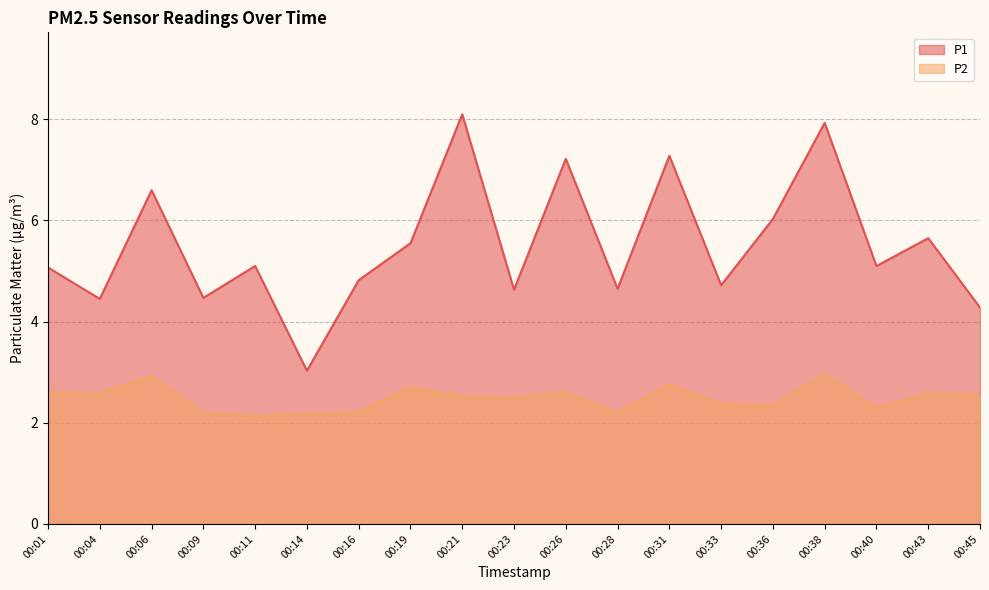

Reading left to right, extract all data points from this chart.

P1: 00:01=5.1	00:04=4.5	00:06=6.6	00:09=4.5	00:11=5.1	00:14=3.0	00:16=4.8	00:19=5.5	00:21=8.1	00:23=4.6	00:26=7.2	00:28=4.7	00:31=7.3	00:33=4.7	00:36=6.0	00:38=7.9	00:40=5.1	00:43=5.7	00:45=4.3
P2: 00:01=2.6	00:04=2.6	00:06=2.9	00:09=2.2	00:11=2.1	00:14=2.2	00:16=2.2	00:19=2.7	00:21=2.5	00:23=2.5	00:26=2.6	00:28=2.2	00:31=2.8	00:33=2.4	00:36=2.4	00:38=3.0	00:40=2.3	00:43=2.6	00:45=2.5